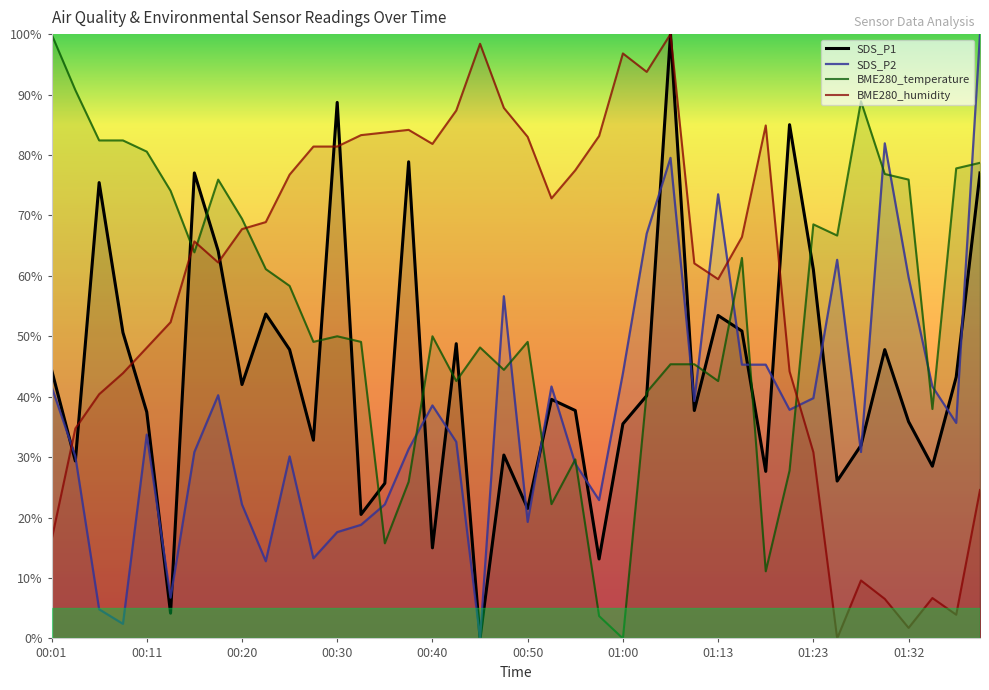

Which series ends up on top after the final intersection of BME280_temperature and BME280_humidity?

BME280_temperature